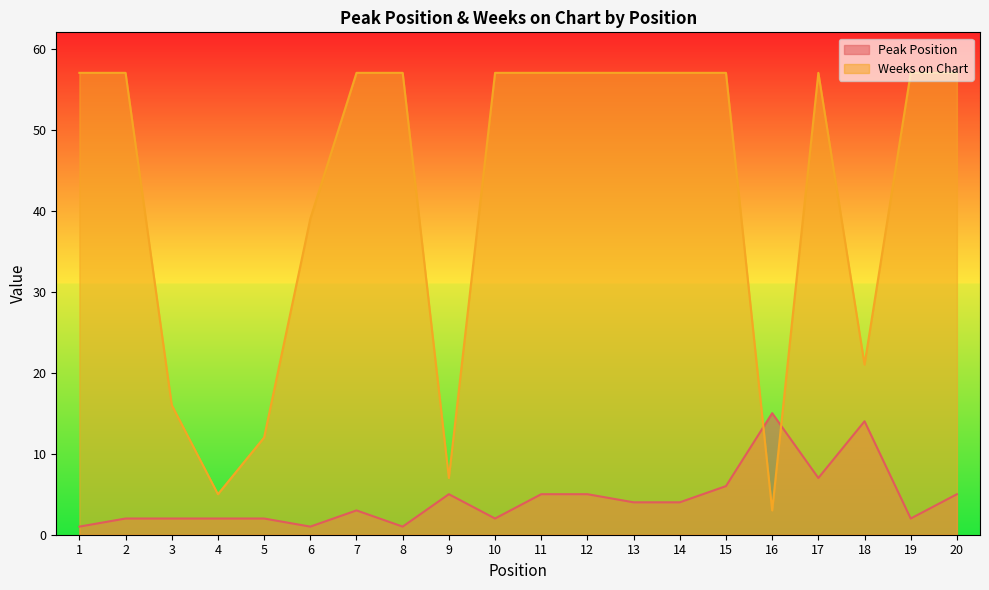

What is the smallest value displayed?

1